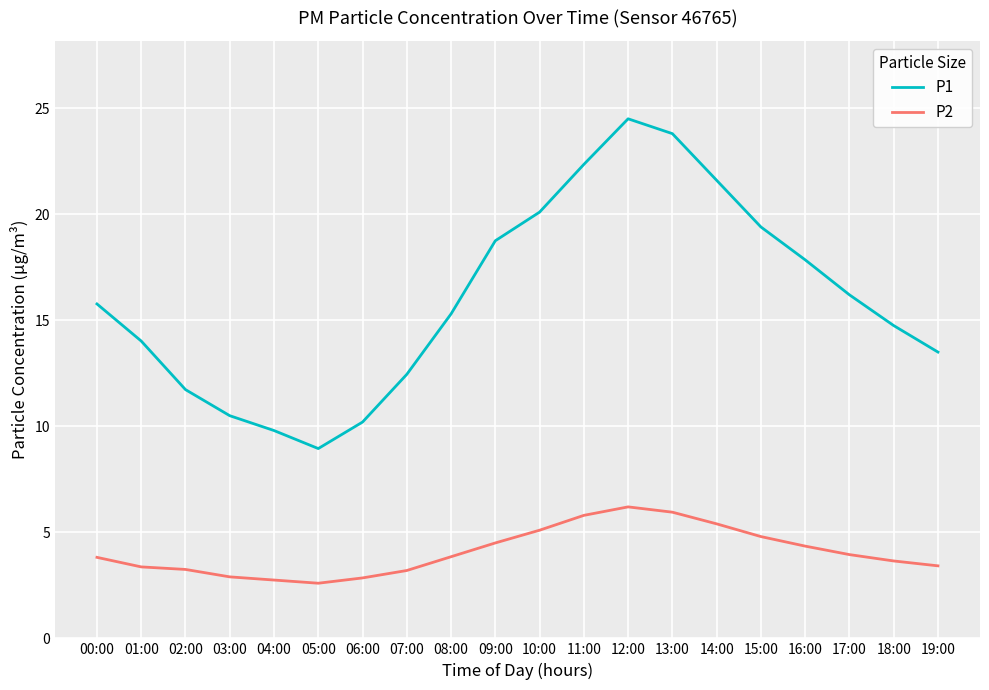

What are all the series names shown in the legend?

P1, P2